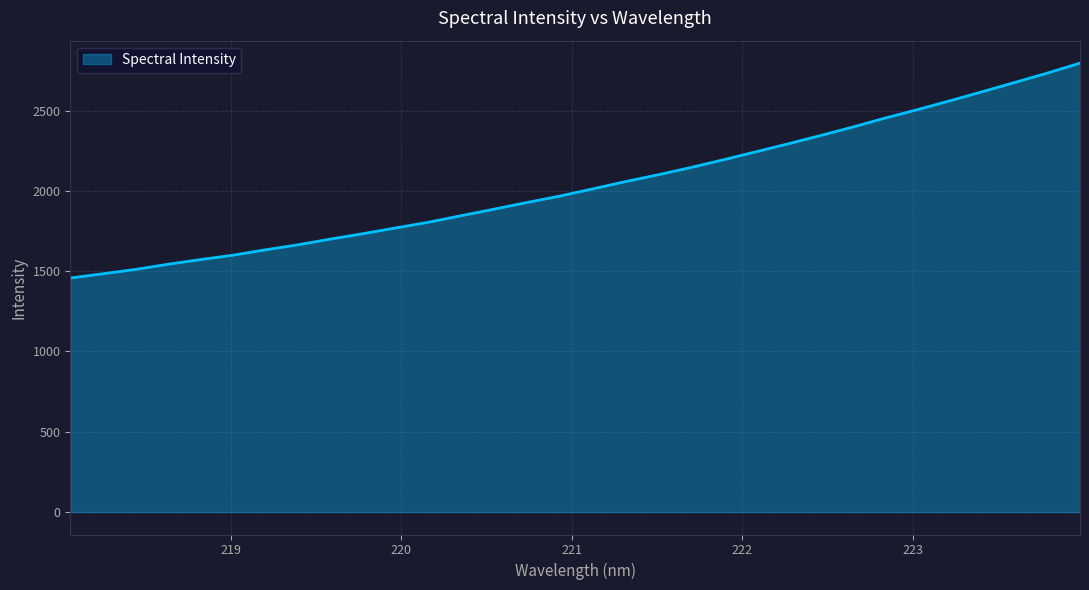

What is the minimum value shown in the chart?

1457.4